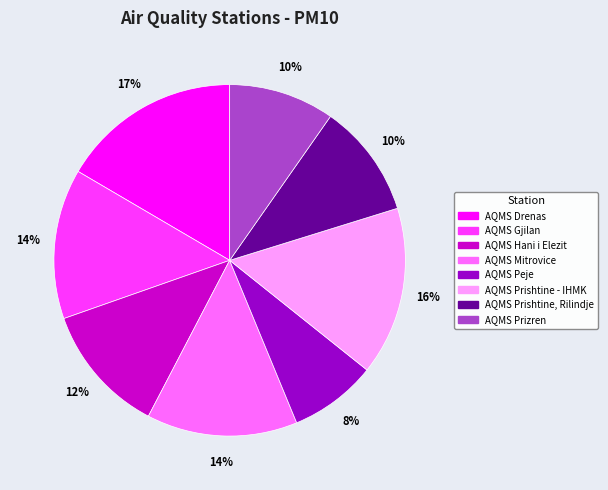

Combined, do AQMS Mitrovice and AQMS Peje account for over 50%?

No